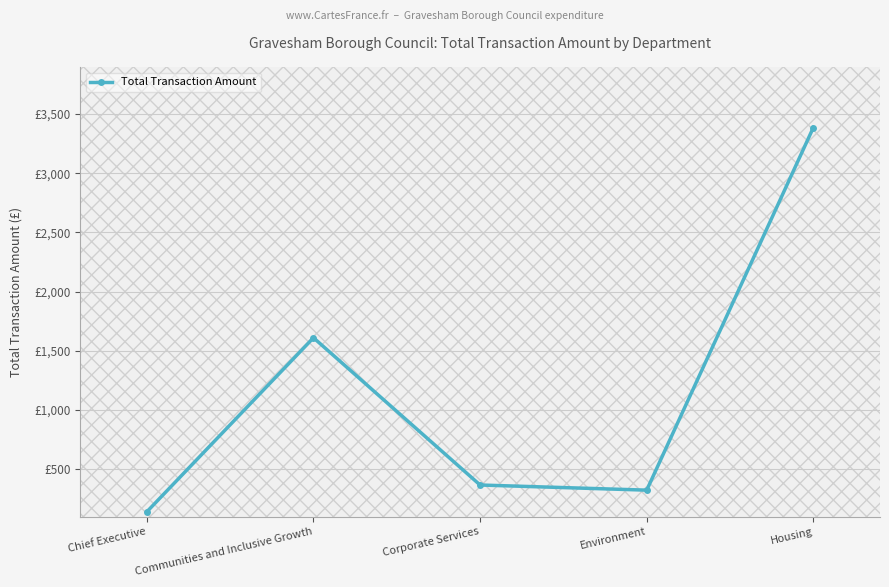

What is the smallest value displayed?

139.1